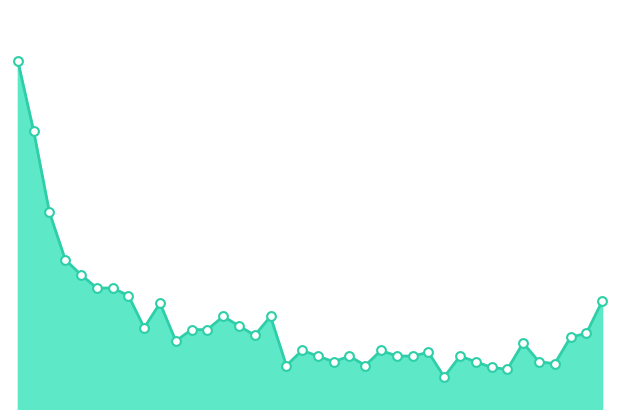

Does the chart have visible grid lines?

No